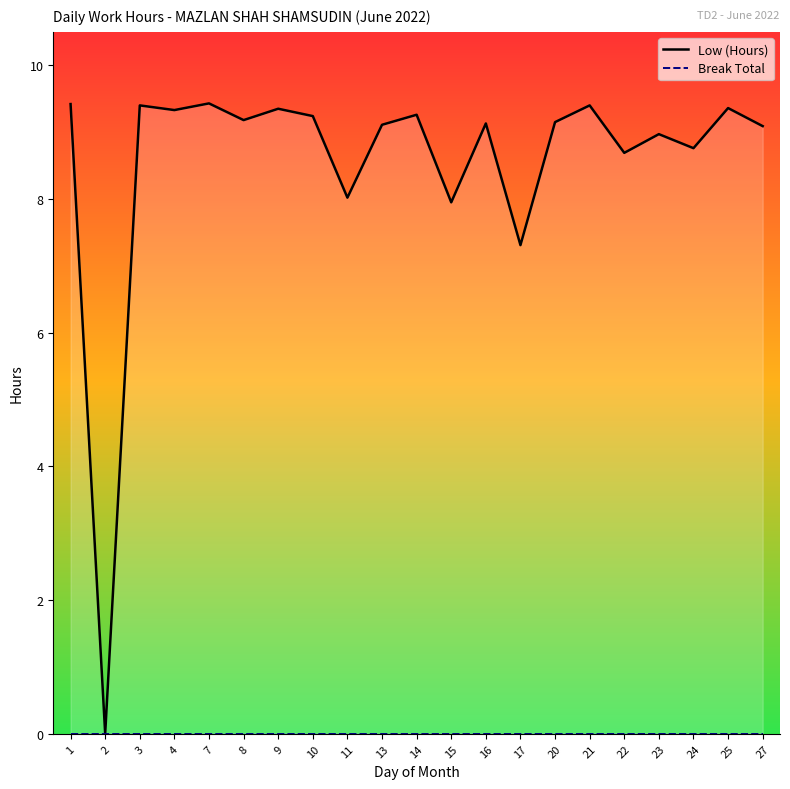

At which label is Break Total closest to 0?

1